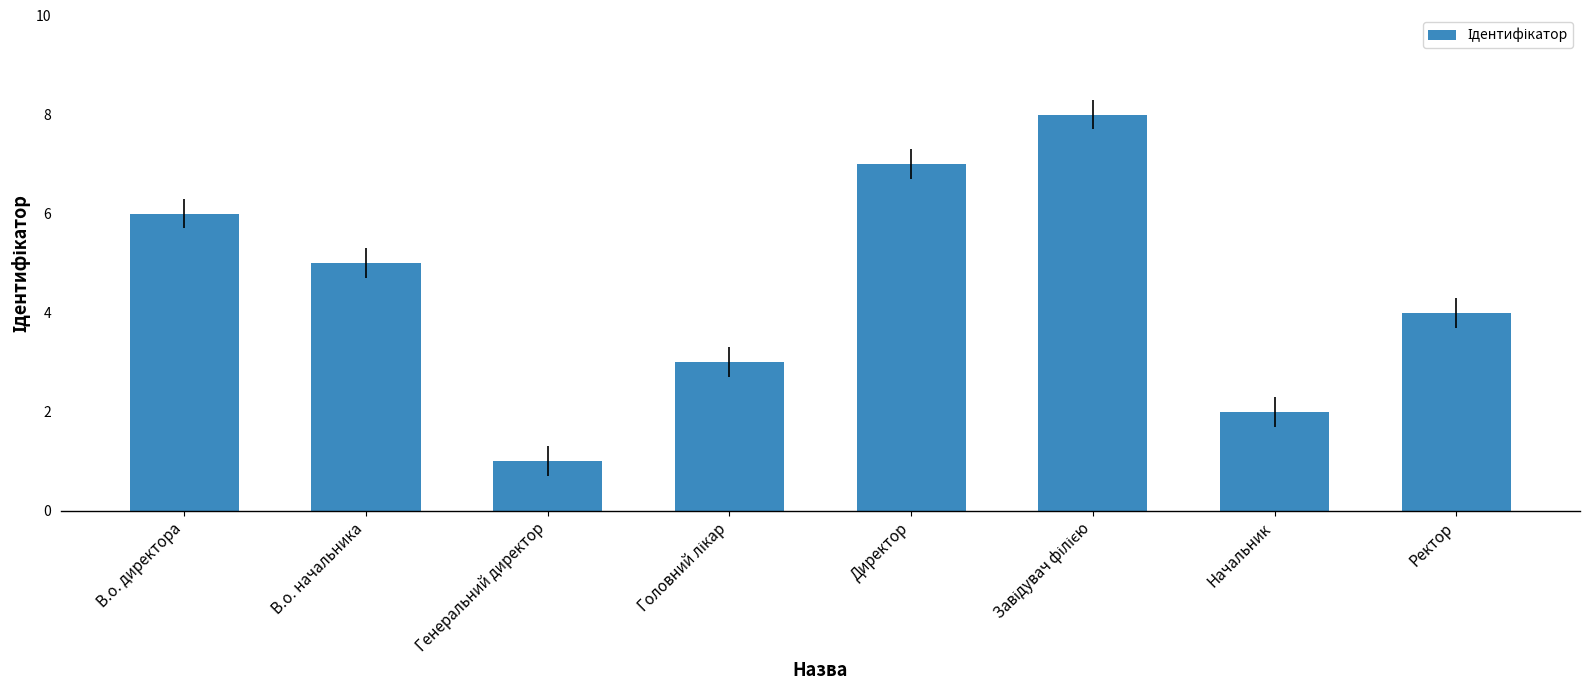

Reading left to right, what are all the values shown in this chart?

6	5	1	3	7	8	2	4